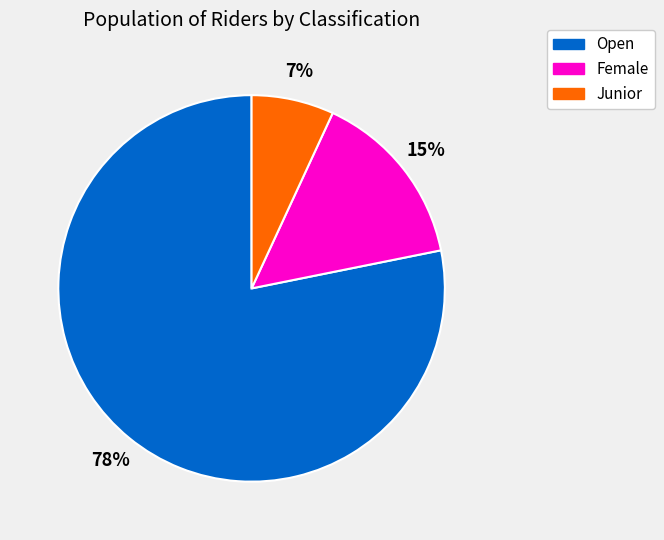

To the nearest percent, what percentage of the pie is Junior?

7%